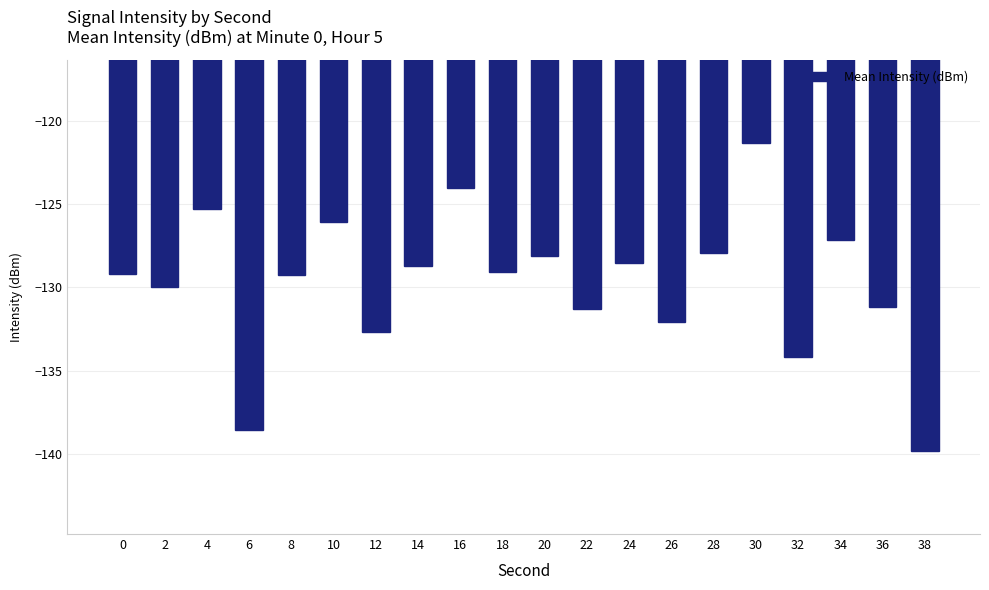

Does the chart contain stacked bars?

No